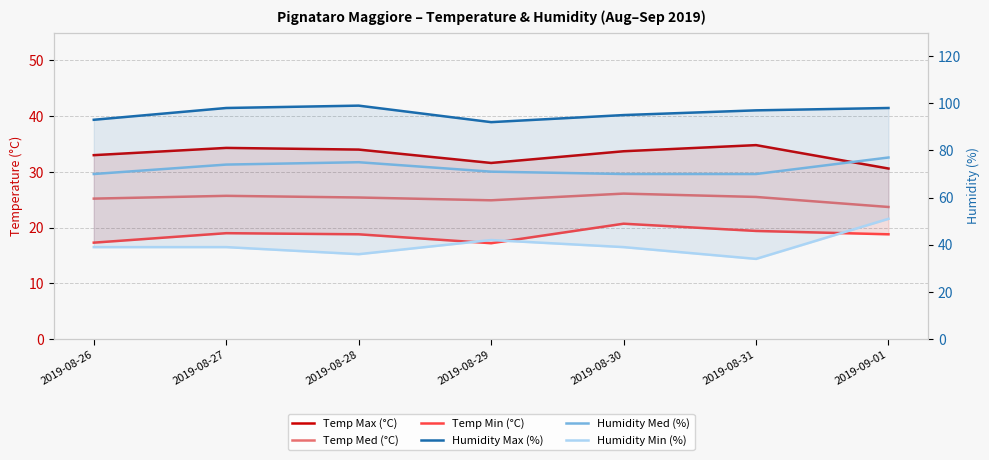

How many distinct data groups are displayed?

6